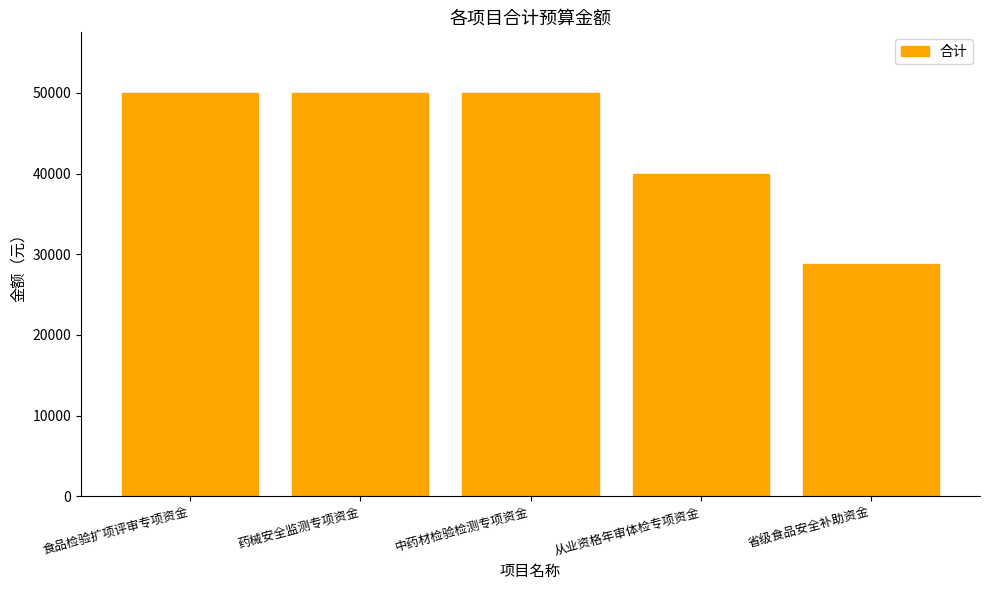

How many bars are there in total?

5